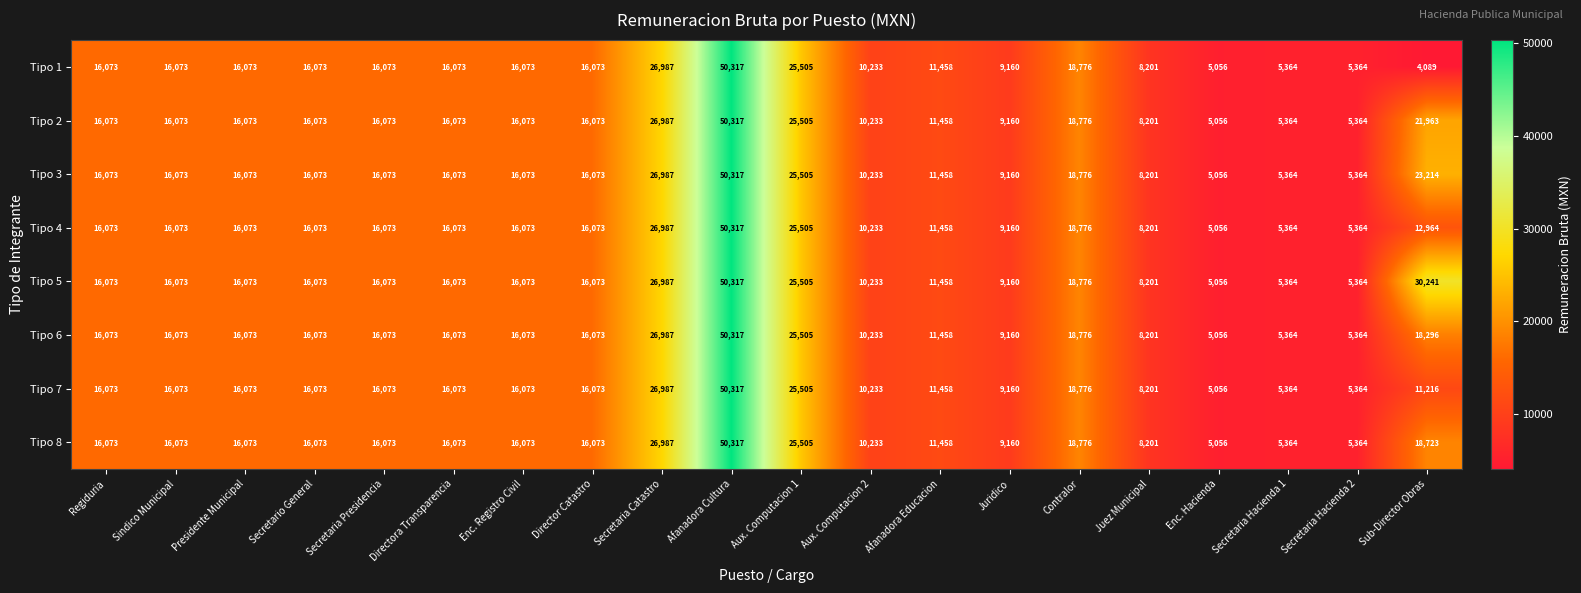

At how many categories does at least one series exceed 46465?

1